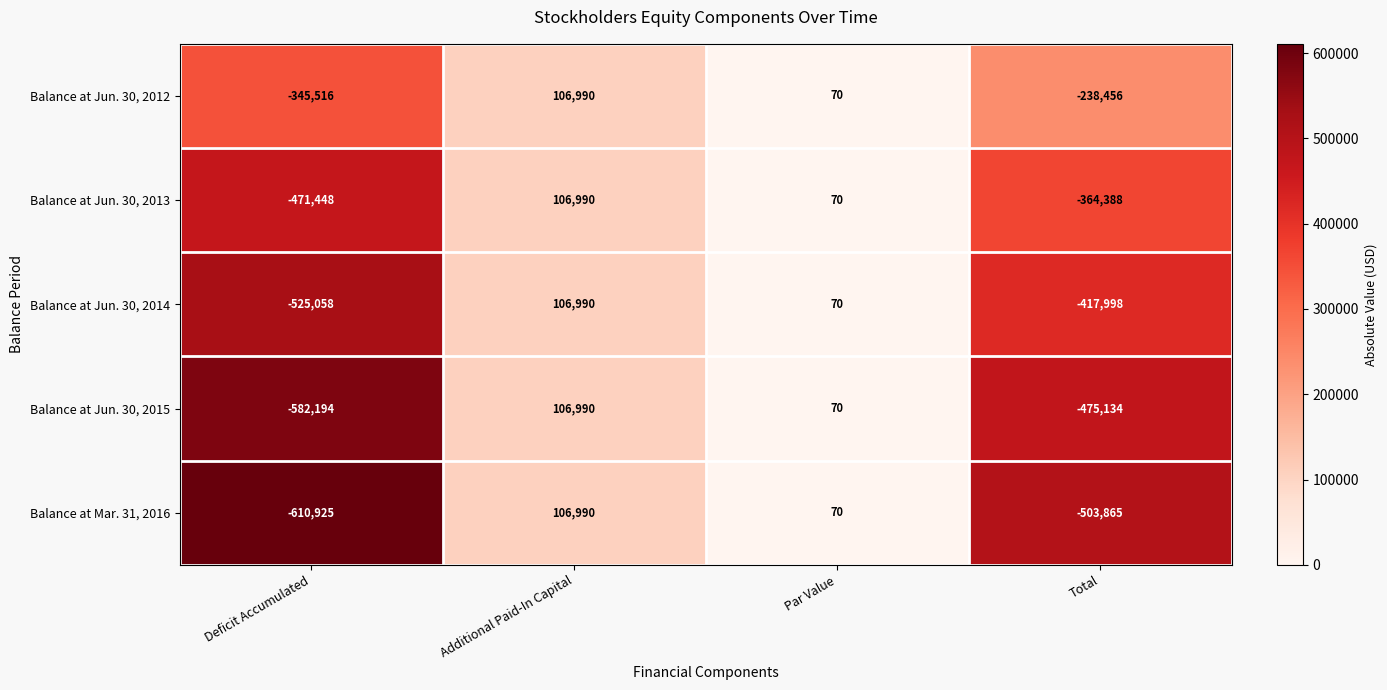

What is the highest value of the Balance at Jun. 30, 2014 series?

106990